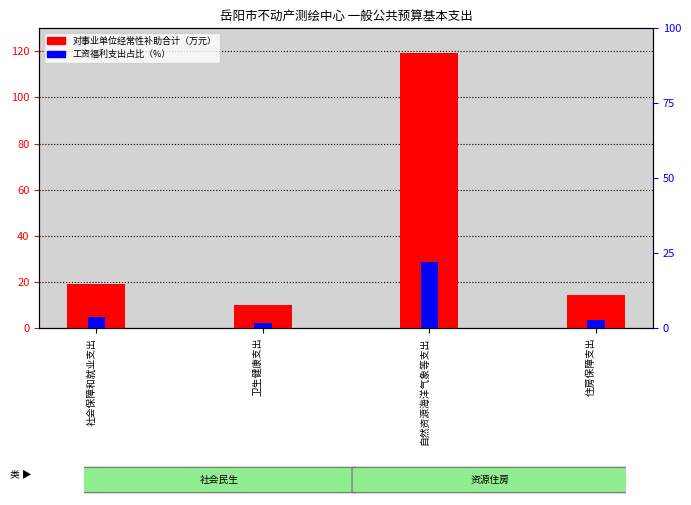

Are the bars horizontal?

No